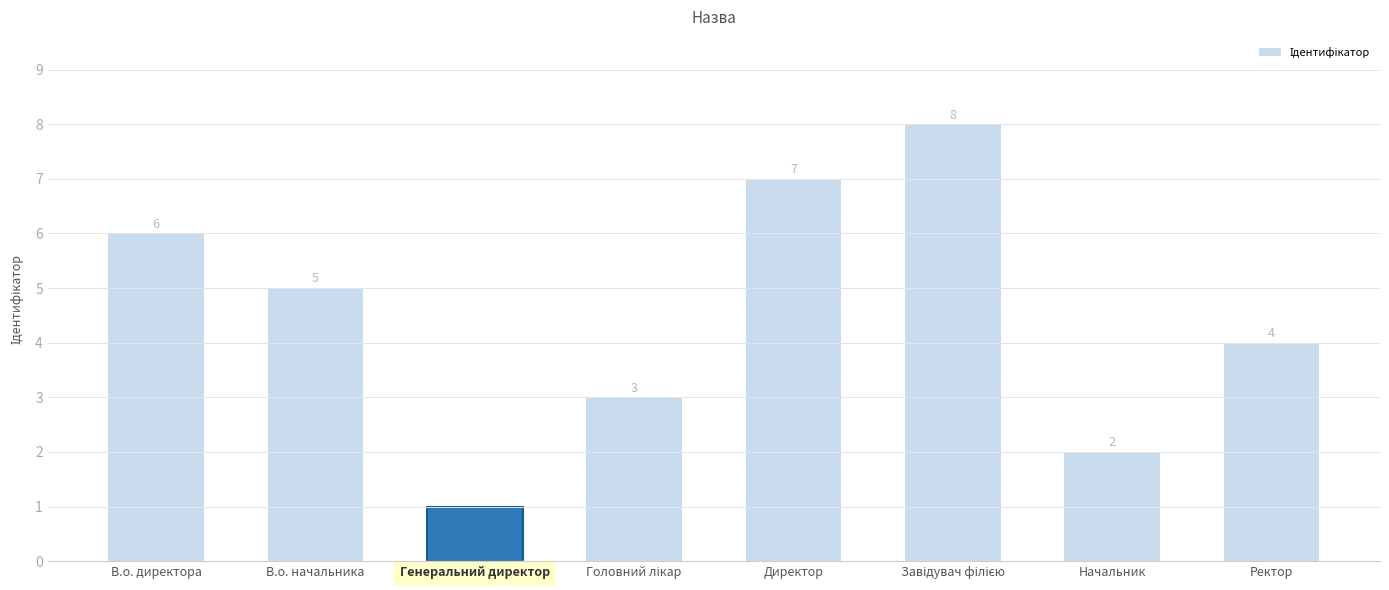

True or false: the data shows 4 at Директор.

False